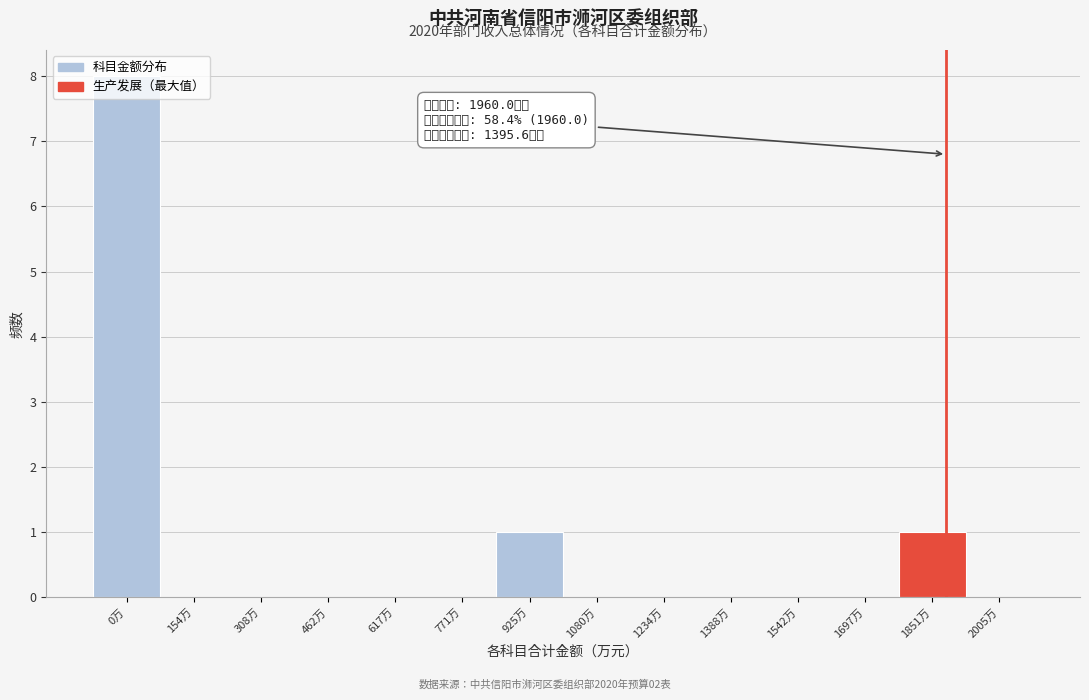

What is the greatest value displayed?

8